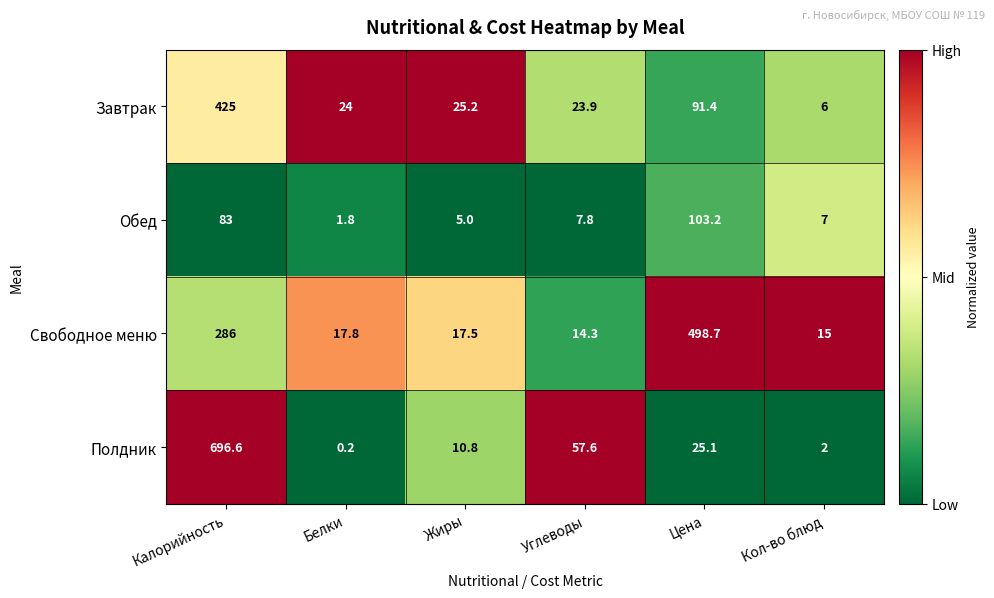

What is the spread (max minus min) of values at Жиры?

20.2